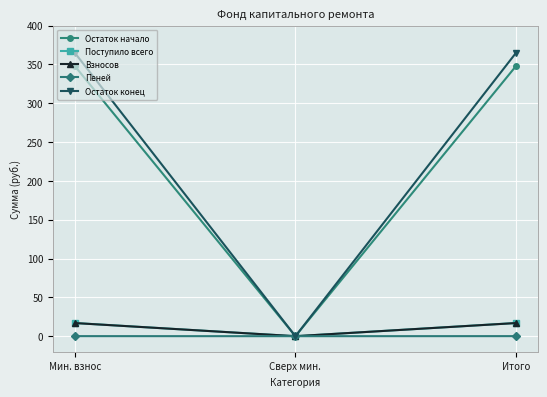

Which series has the widest spread of values?

Остаток конец